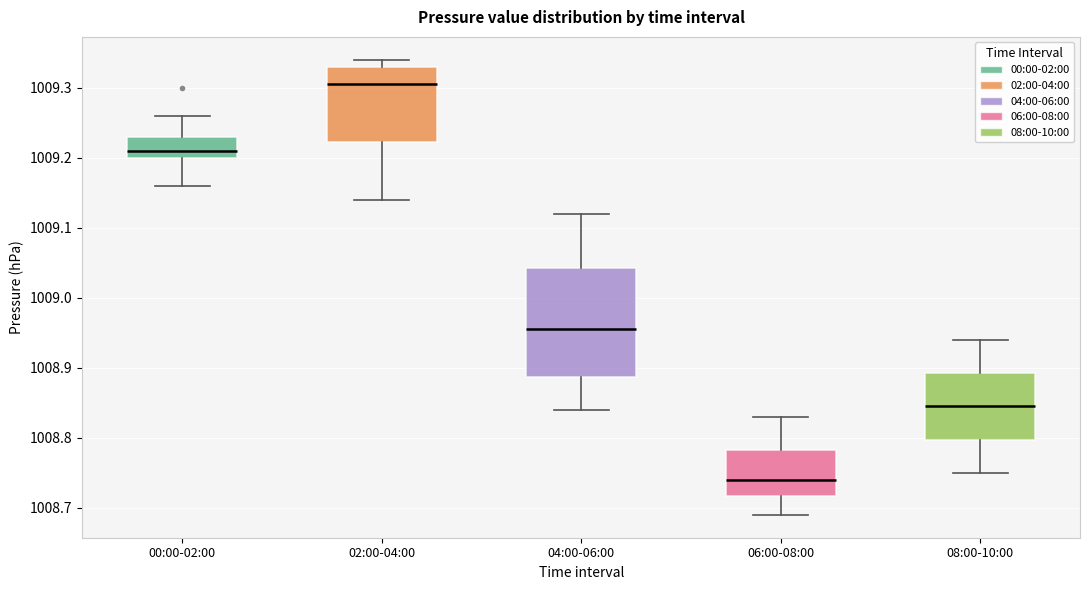

Reading left to right, read every box against the y-axis: the position of its median line, the range the box covers, and the ends of its whiskers. The values are not printed on the chart, so give them approximately, as read against the axis.

00:00-02:00: median 1009.21, box 1009.20 to 1009.23, whiskers 1009.16 to 1009.26
02:00-04:00: median 1009.31, box 1009.22 to 1009.33, whiskers 1009.14 to 1009.34
04:00-06:00: median 1008.96, box 1008.89 to 1009.04, whiskers 1008.84 to 1009.12
06:00-08:00: median 1008.74, box 1008.72 to 1008.78, whiskers 1008.69 to 1008.83
08:00-10:00: median 1008.85, box 1008.80 to 1008.89, whiskers 1008.75 to 1008.94